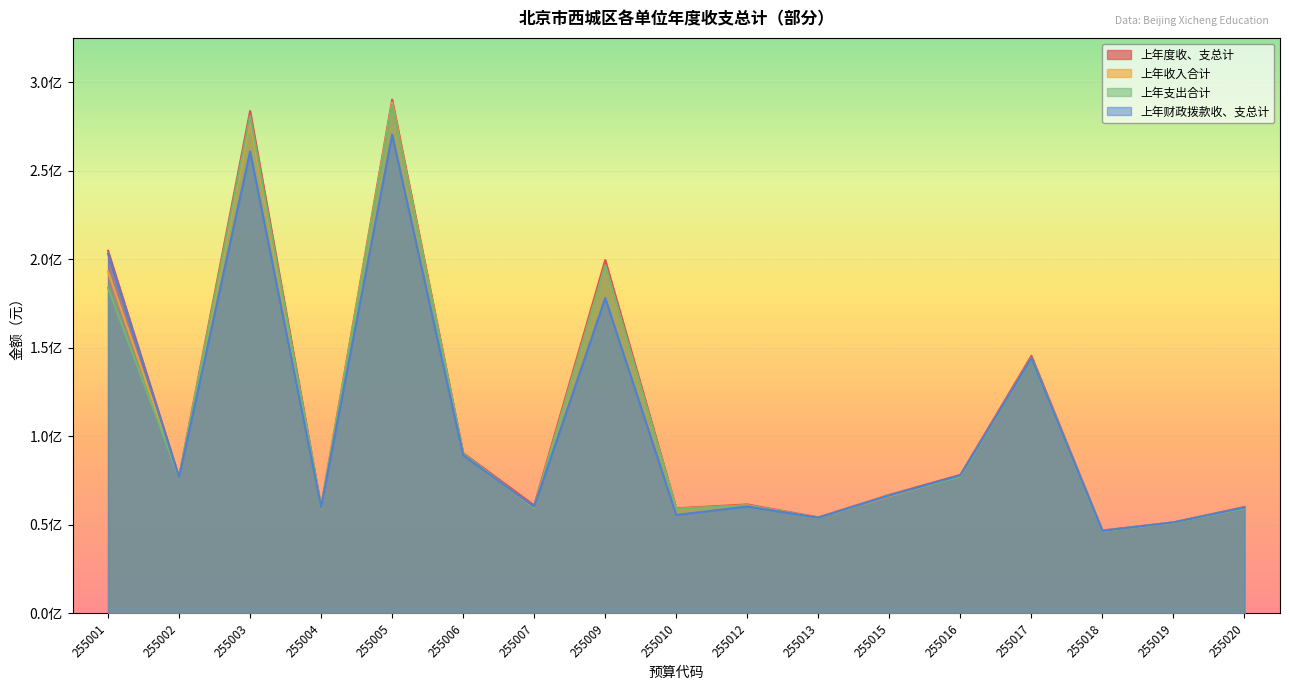

Where is 上年度收、支总计 nearest to the value 168530880?

255017